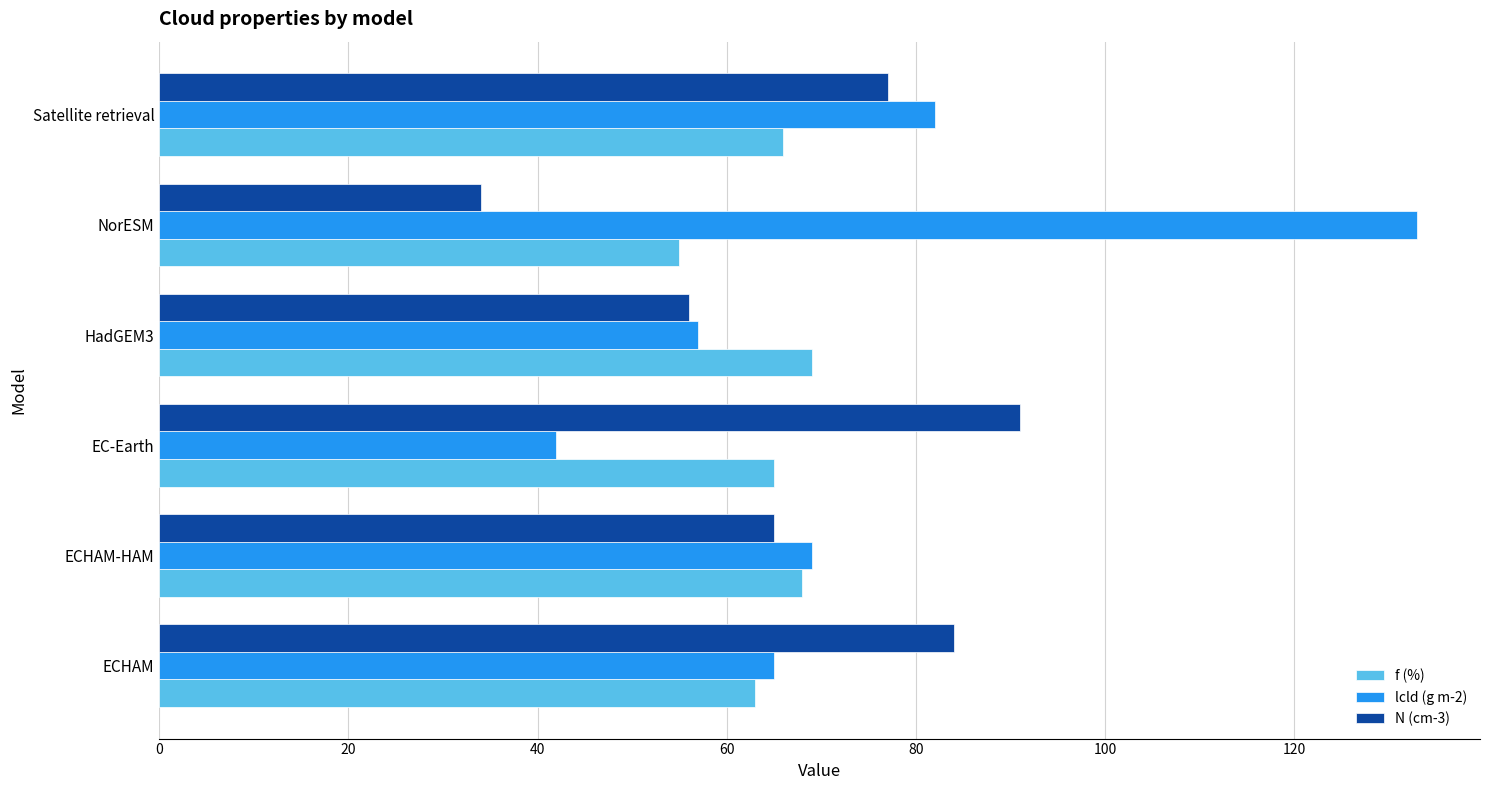

Which label corresponds to the largest value in the chart?

NorESM